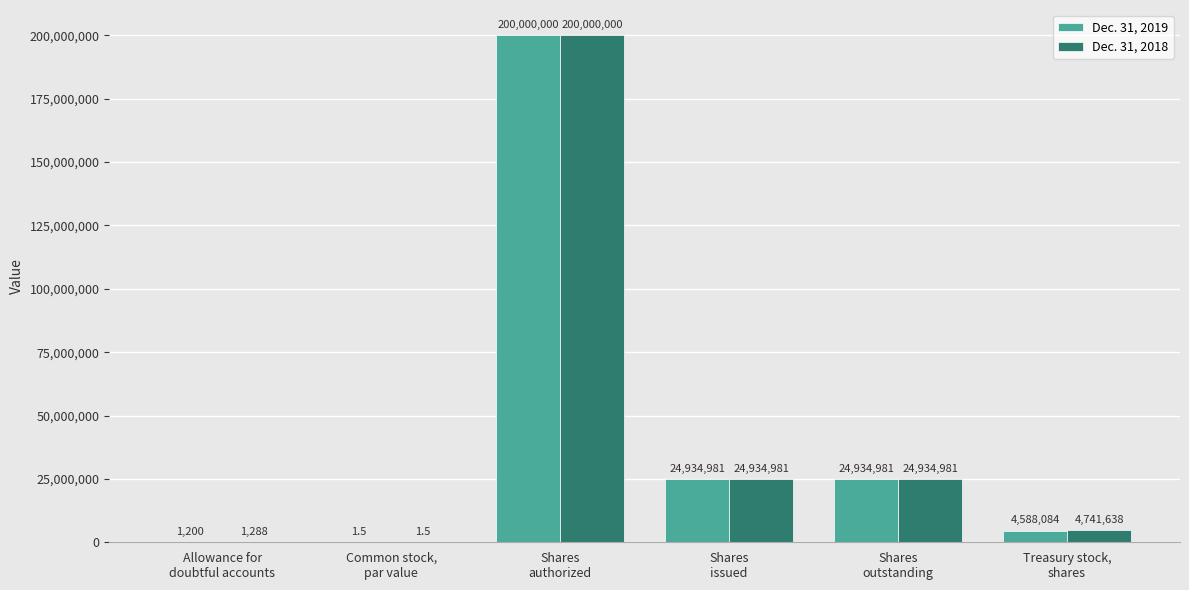

What is the maximum value for Dec. 31, 2018?

200000000.0